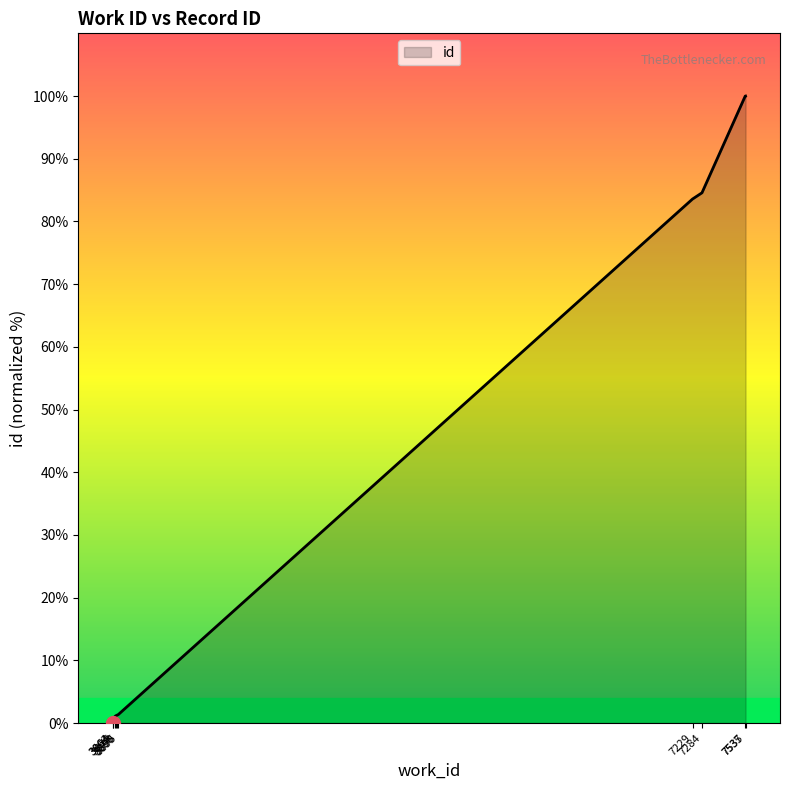

The value at 3864 is 0.0. True or false?

True